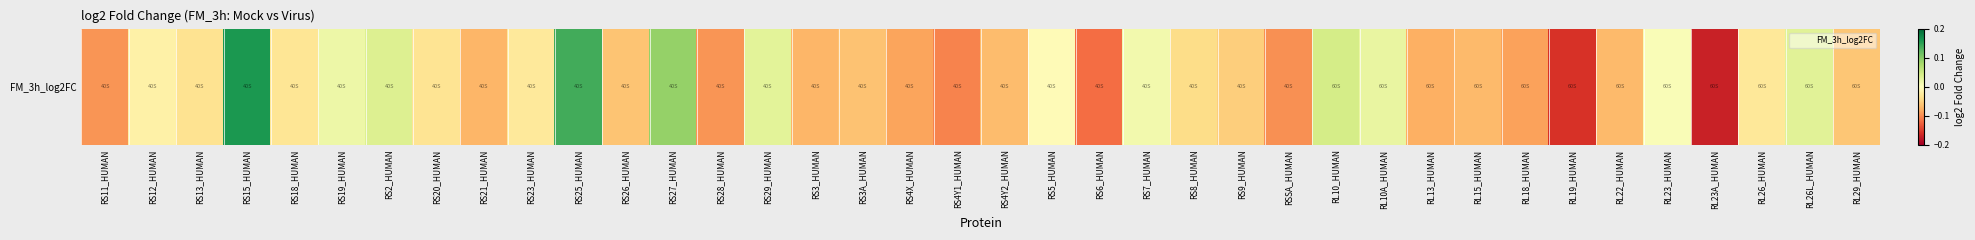

What is the difference between the second highest and minimum values?

0.3